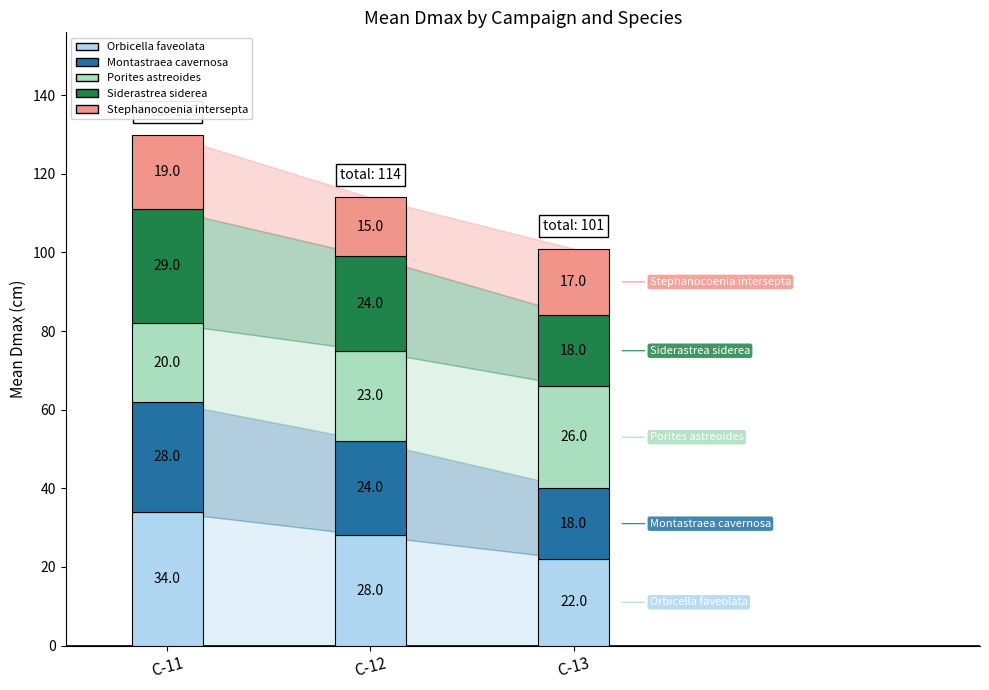

At which label does Orbicella faveolata first exceed 28?

C-11